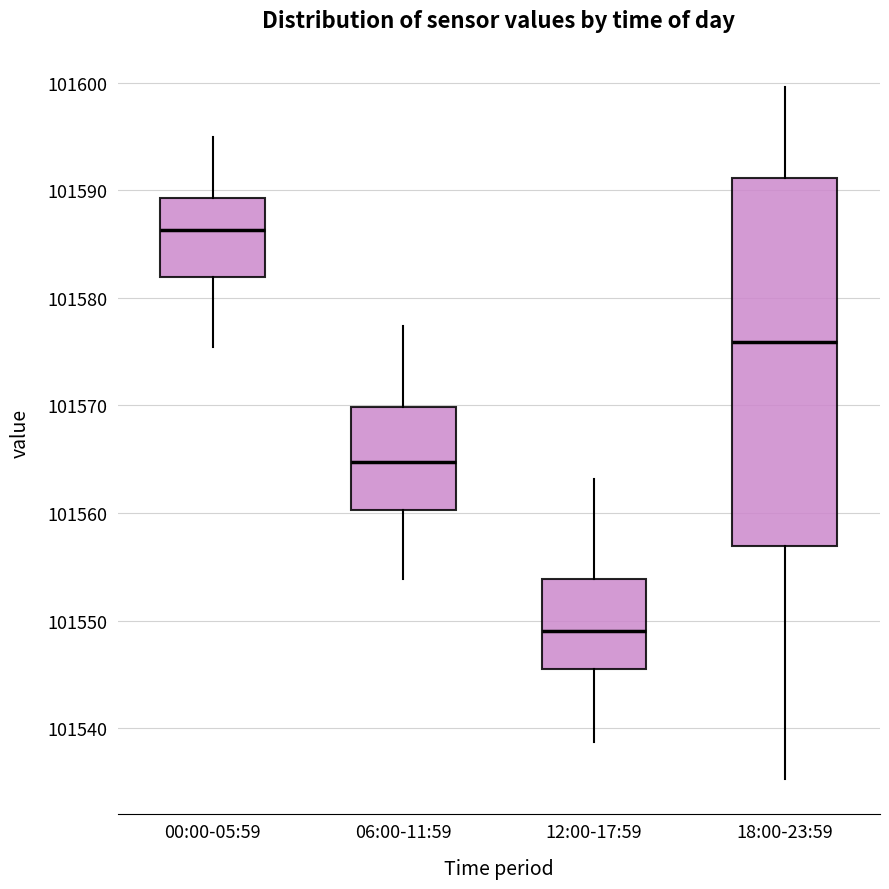

Reading left to right, read every box against the y-axis: the position of its median line, the range the box covers, and the ends of its whiskers. The values are not printed on the chart, so give them approximately, as read against the axis.

00:00-05:59: median 101586, box 101582 to 101589, whiskers 101575 to 101595
06:00-11:59: median 101565, box 101560 to 101570, whiskers 101554 to 101577
12:00-17:59: median 101549, box 101546 to 101554, whiskers 101539 to 101563
18:00-23:59: median 101576, box 101557 to 101591, whiskers 101535 to 101600